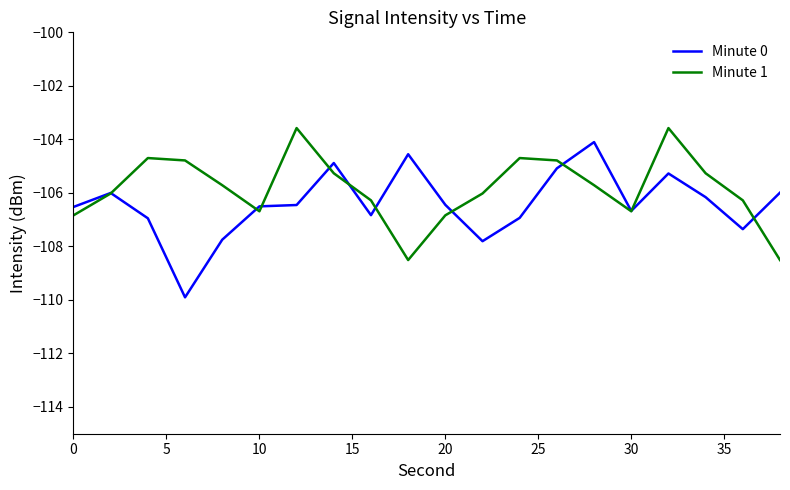

What is the greatest value displayed?

-103.6